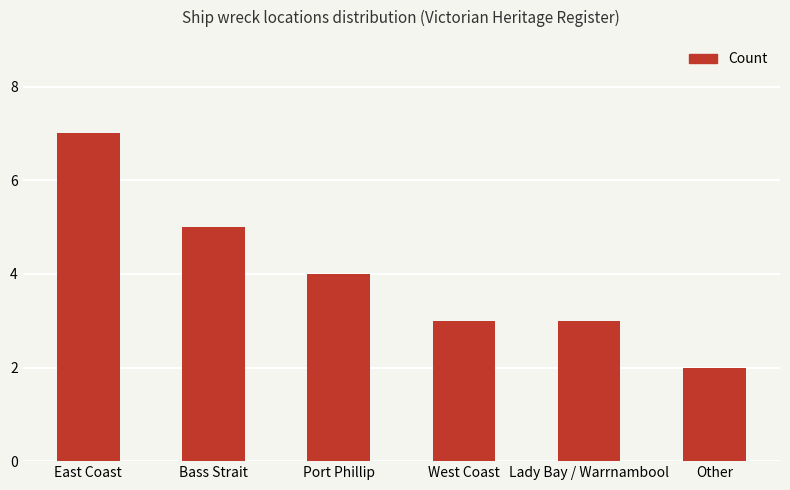

The value at Lady Bay / Warrnambool is 3. True or false?

True